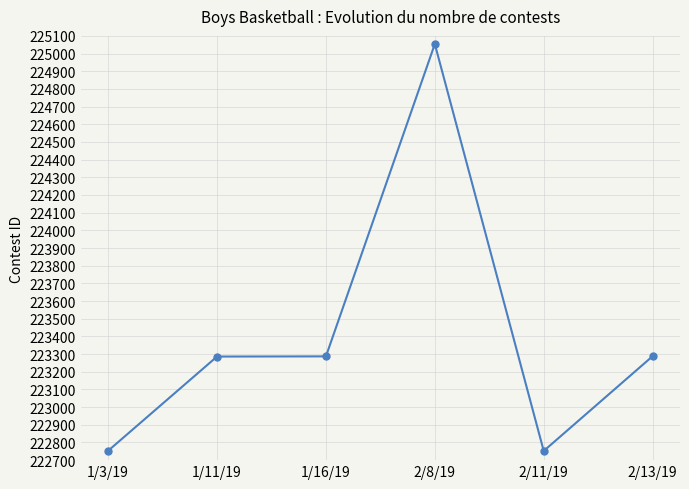

What is the ratio of the value at 1/16/19 to the value at 1/3/19?

1.0